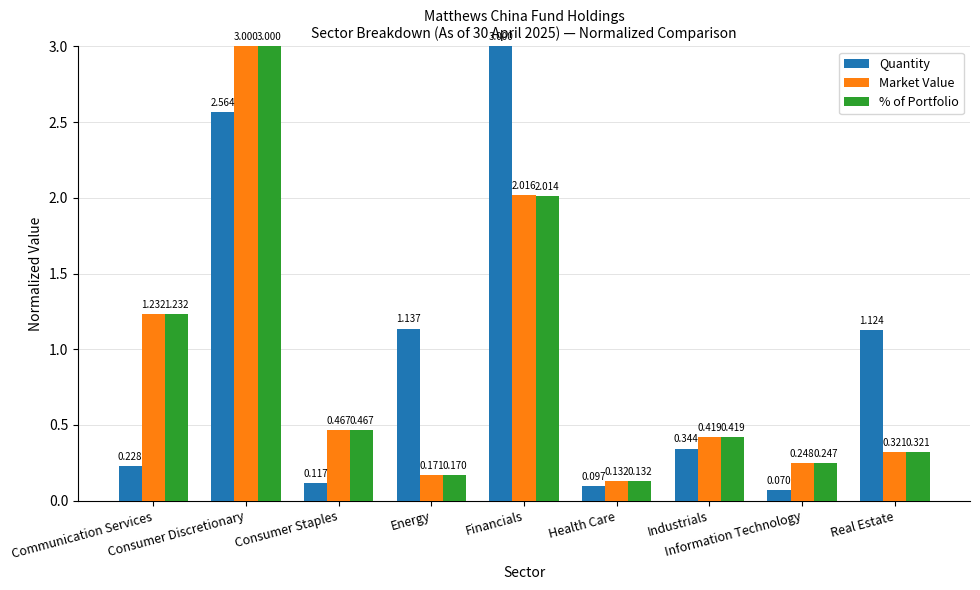

Which series has the largest range (max minus min)?

Quantity